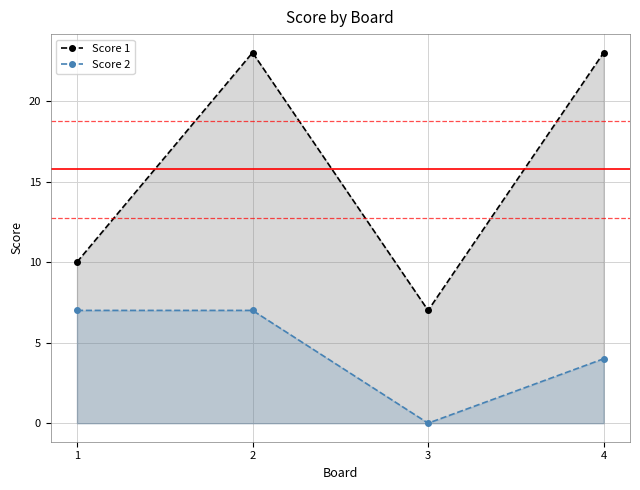

Which series has the widest spread of values?

Score 1